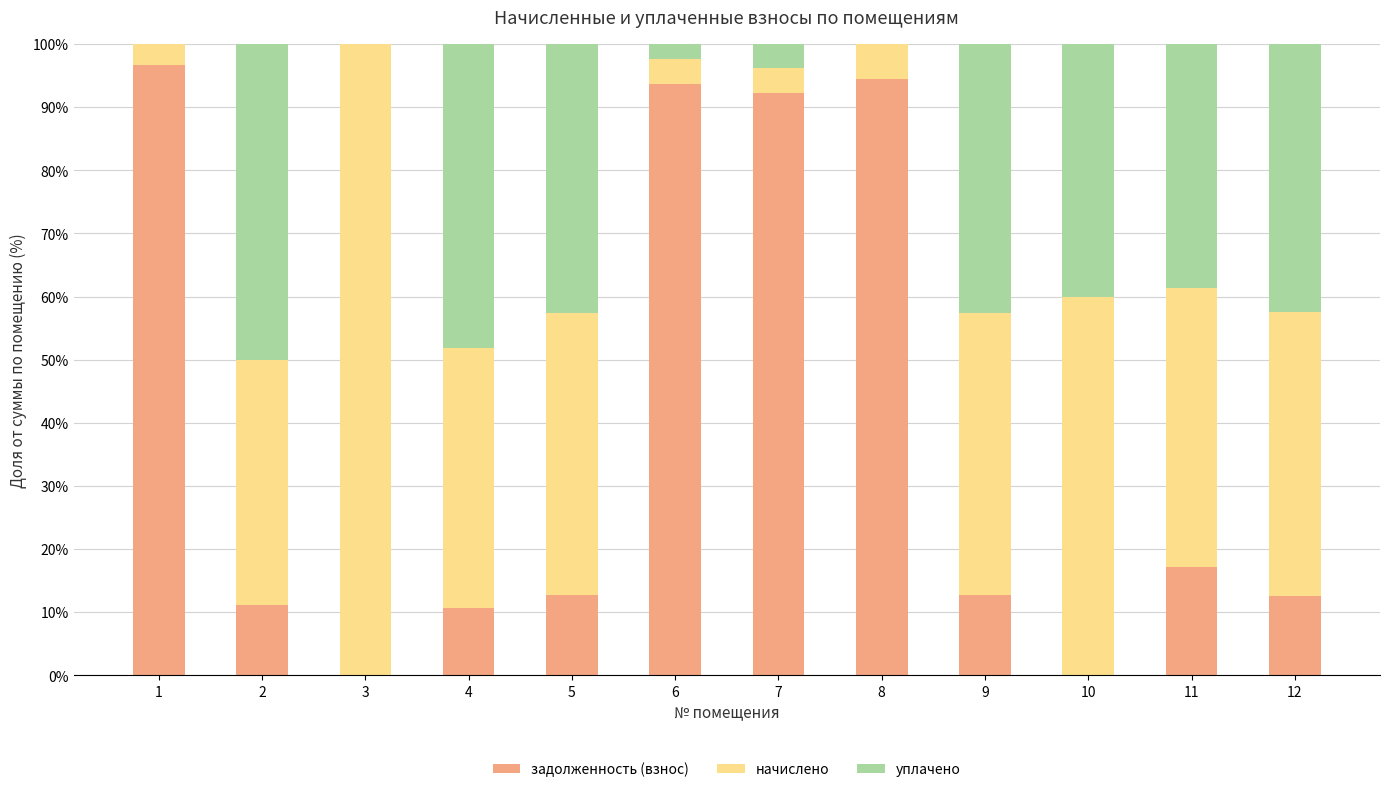

What is the sum of all задолженность (взнос) values?

454.1